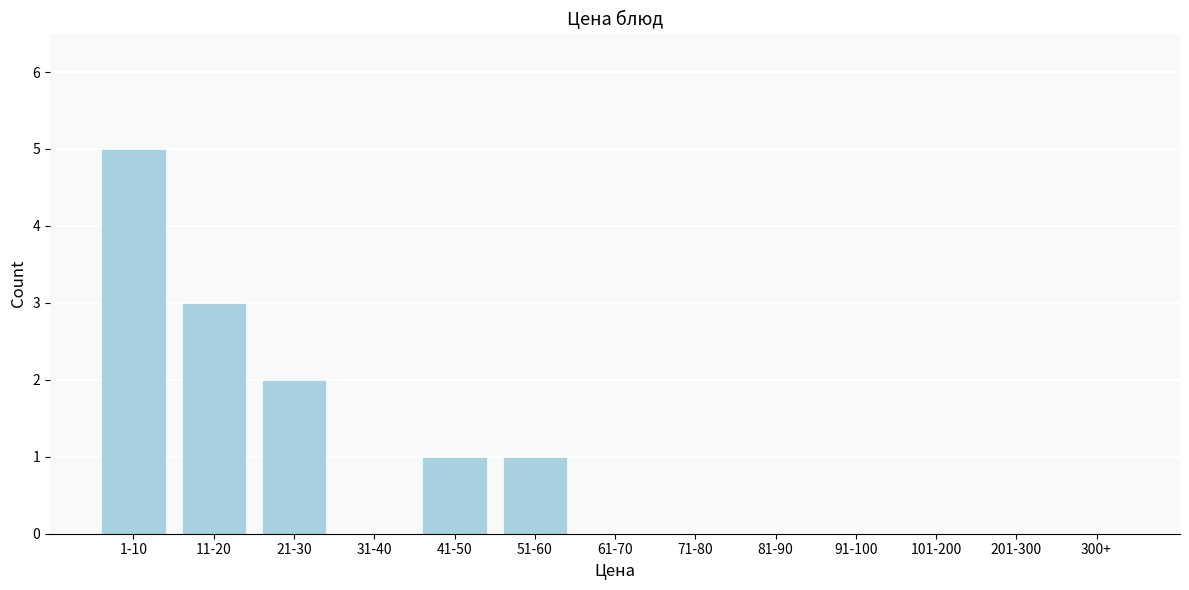

Reading left to right, transcribe all the data shown in this chart.

1-10=5	11-20=3	21-30=2	31-40=0	41-50=1	51-60=1	61-70=0	71-80=0	81-90=0	91-100=0	101-200=0	201-300=0	300+=0